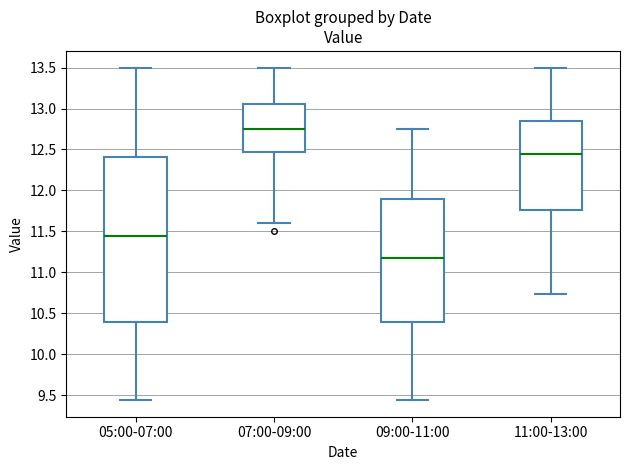

Which box has the highest median line?

07:00-09:00